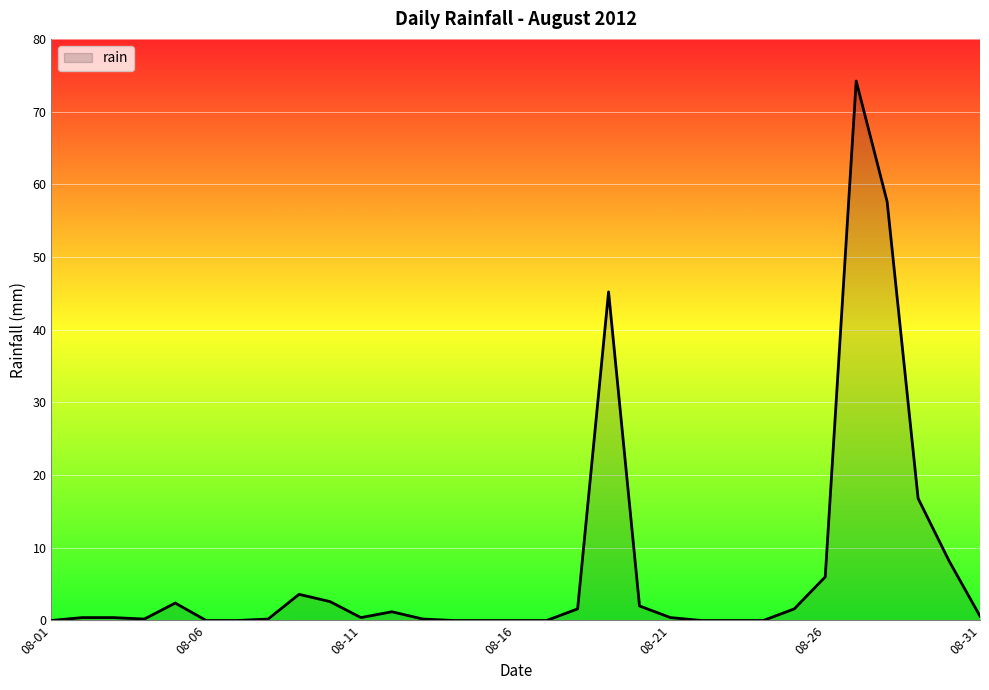

What is the maximum value shown in the chart?

74.2